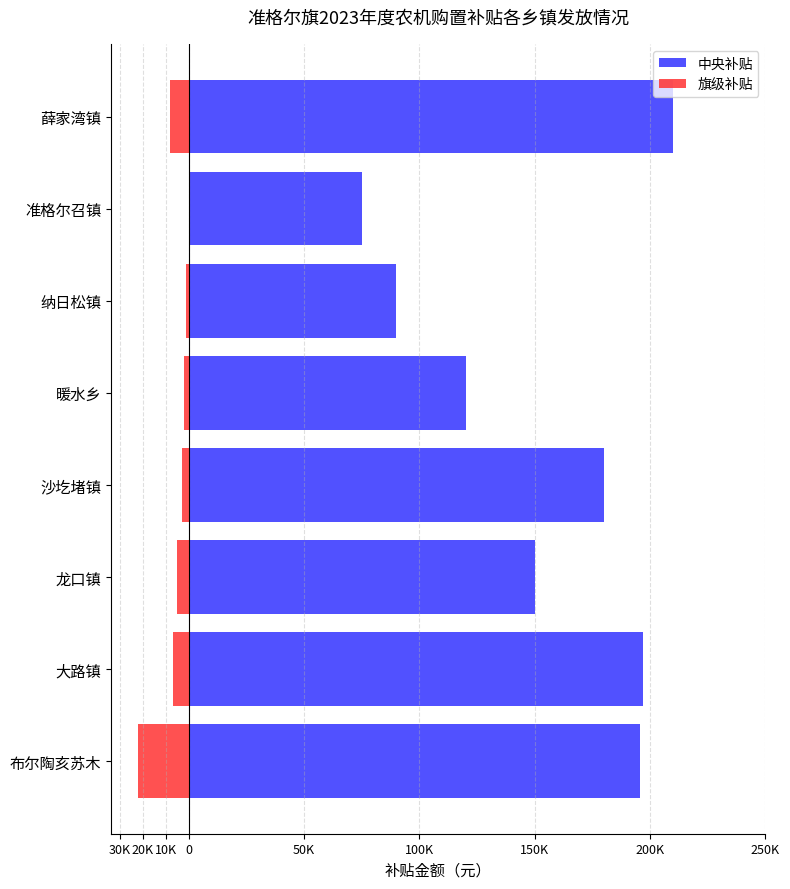

Rank the series by their maximum value, from highest to lowest.

中央补贴, 旗级补贴